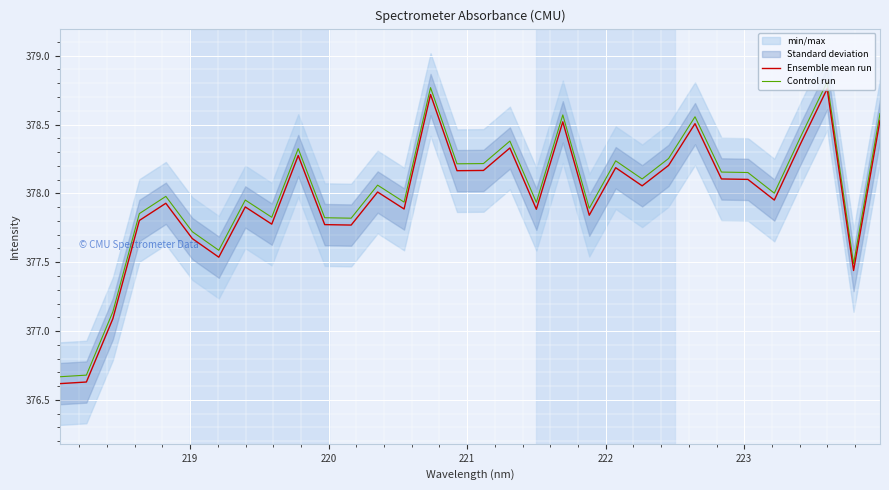

At how many categories does at least one series exceed 376?

32